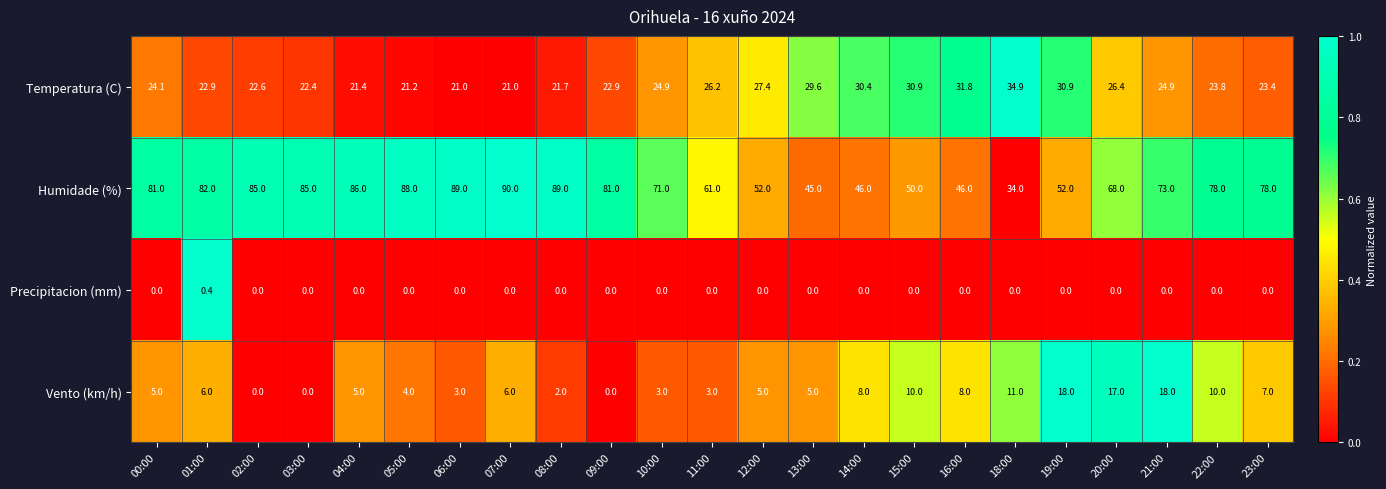

Is it true that Precipitacion (mm) equals 0.3 at 09:00?

False